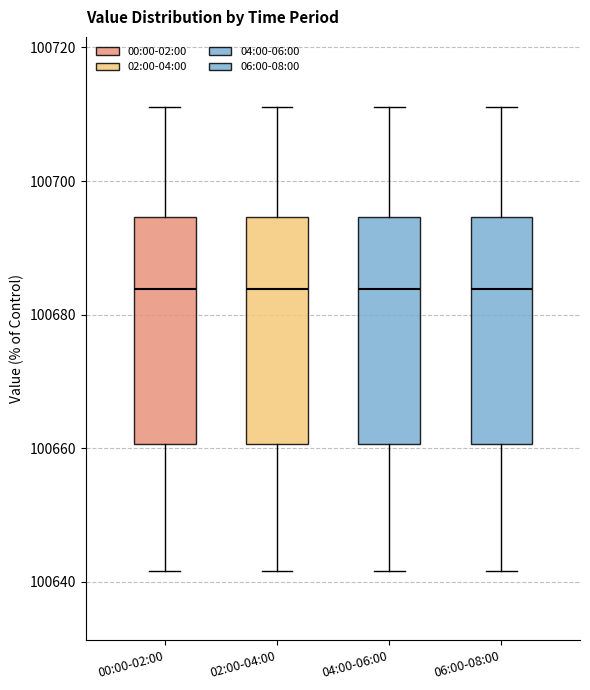

Reading left to right, read every box against the y-axis: the position of its median line, the range the box covers, and the ends of its whiskers. The values are not printed on the chart, so give them approximately, as read against the axis.

00:00-02:00: median 100684, box 100660 to 100694, whiskers 100642 to 100712
02:00-04:00: median 100684, box 100660 to 100694, whiskers 100642 to 100712
04:00-06:00: median 100684, box 100660 to 100694, whiskers 100642 to 100712
06:00-08:00: median 100684, box 100660 to 100694, whiskers 100642 to 100712